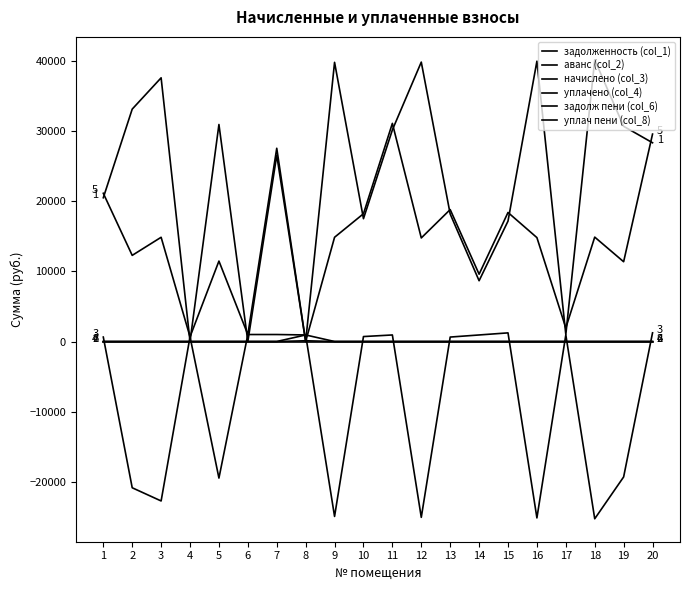

Does the chart have visible grid lines?

No